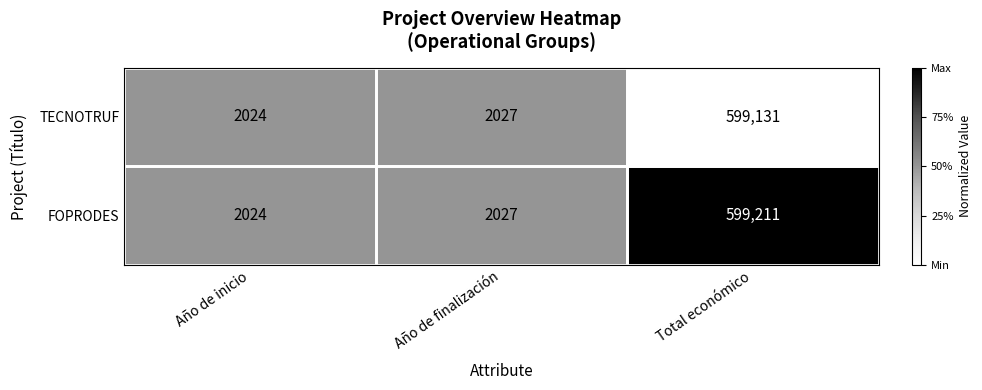

Where is FOPRODES nearest to the value 300617?

Año de finalización